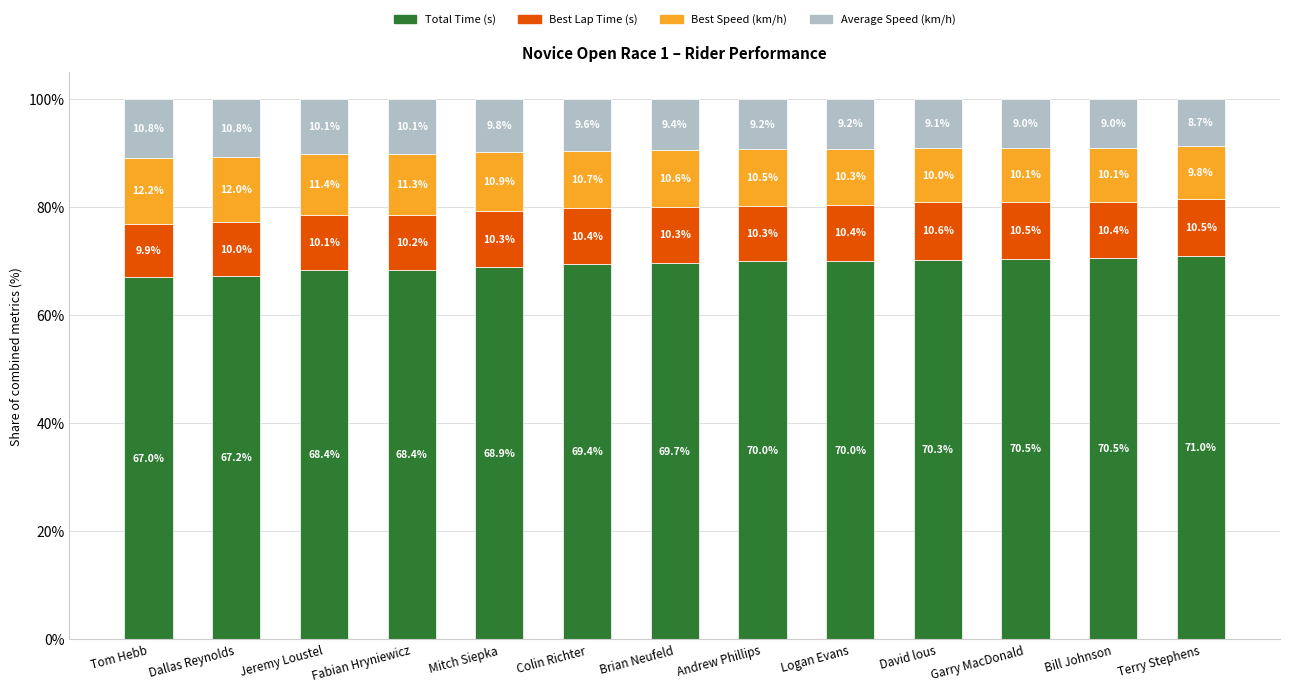

Is it true that Total Time (s) equals 68.9 at Mitch Siepka?

True